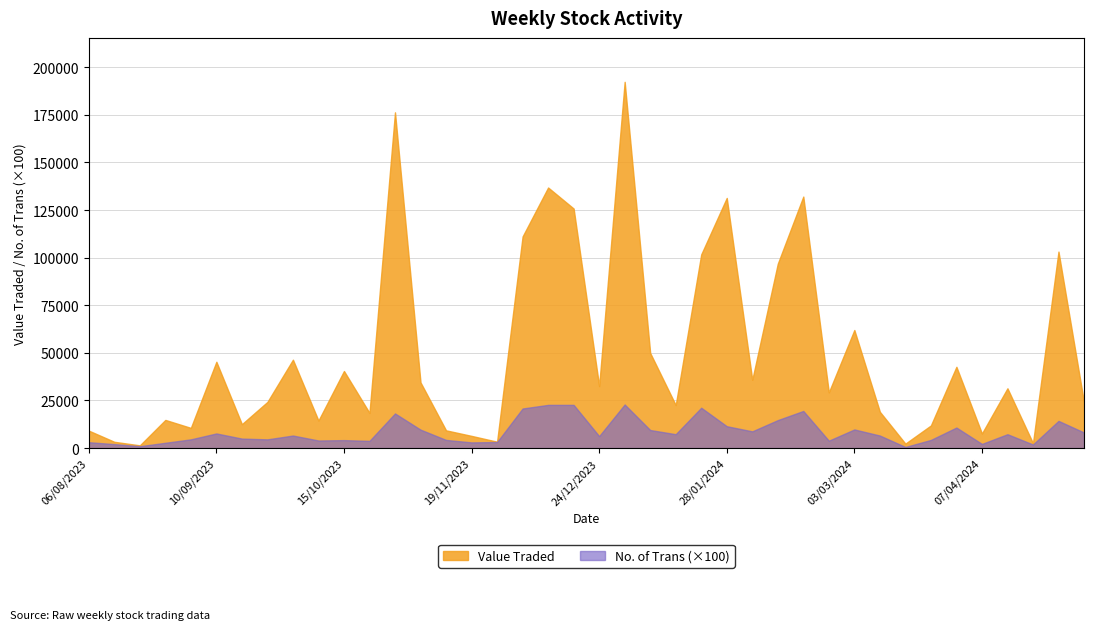

Rank the series by their average value, from highest to lowest.

Value Traded, No. of Trans (×100)